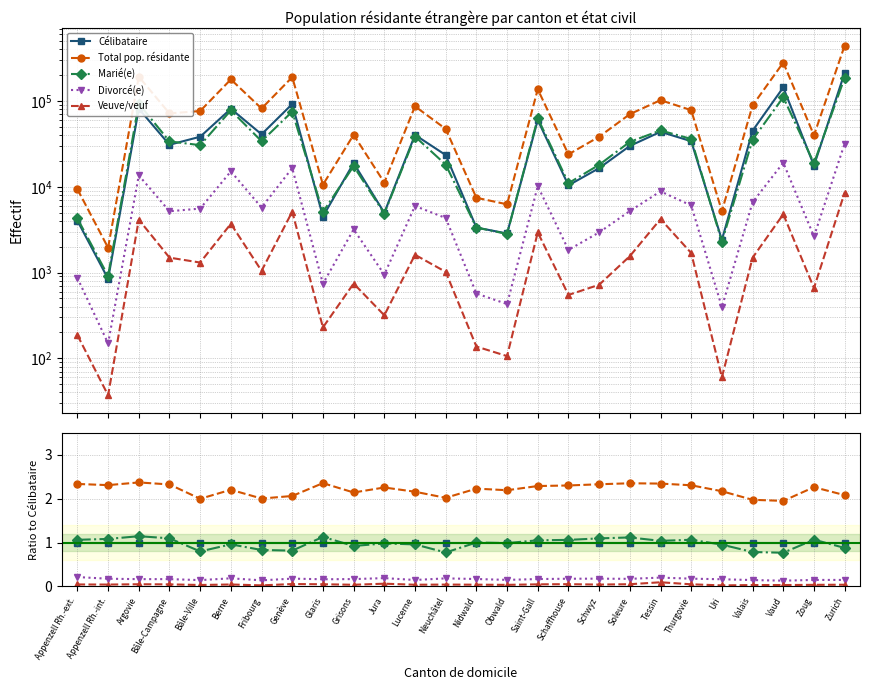

True or false: Célibataire and Divorcé(e) intersect in this chart.

False